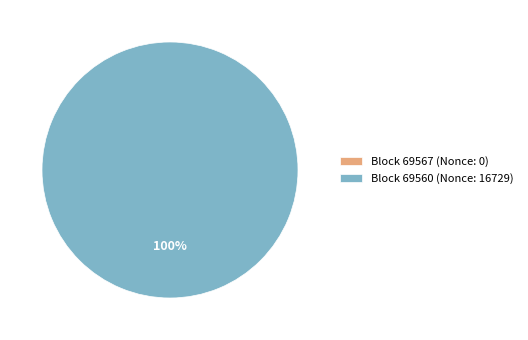

Is it true that 69560 is 100% of the pie?

True